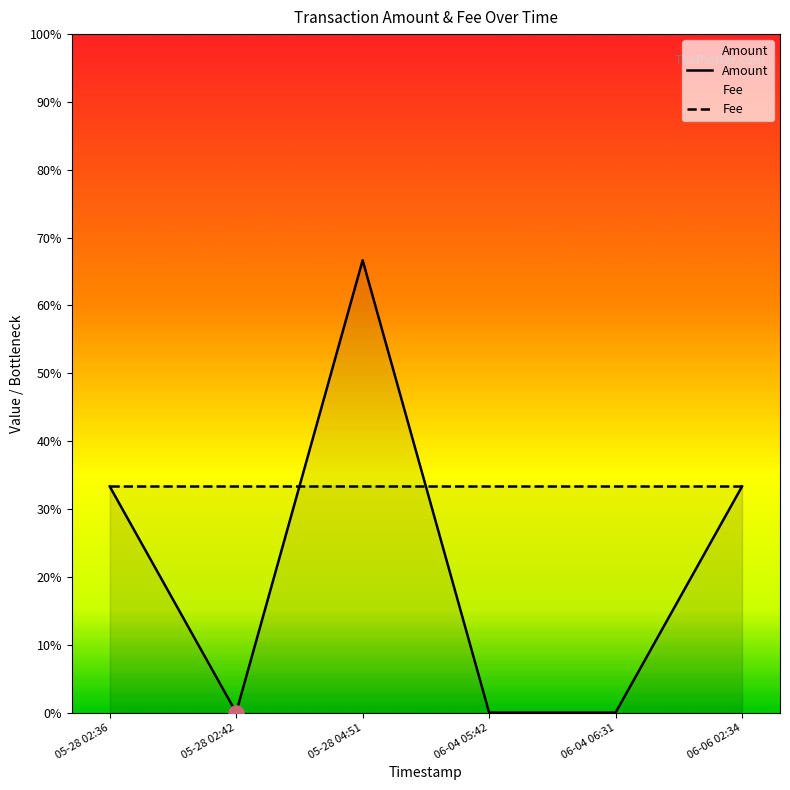

Which has a higher value, 06-04 06:31 or 06-06 02:34?

06-06 02:34